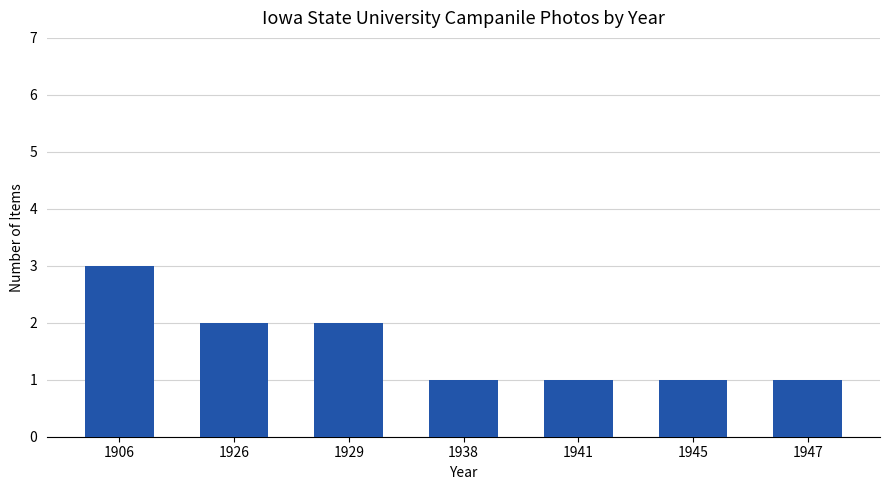

What is the approximate value at 1906?

3